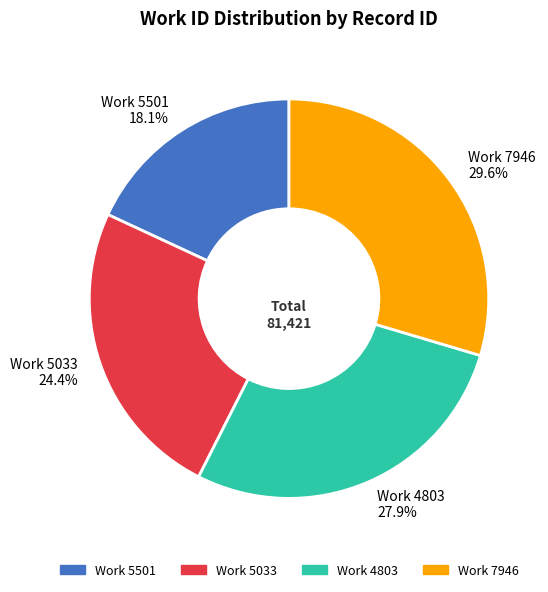

Does any single category account for the majority?

No